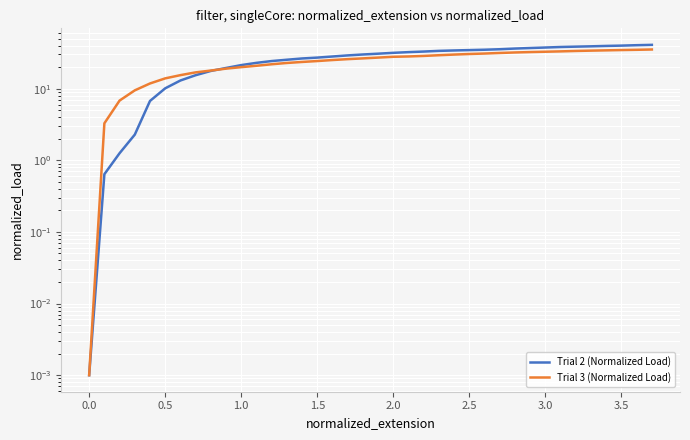

True or false: Trial 3 (Normalized Load) and Trial 2 (Normalized Load) cross at least once.

True